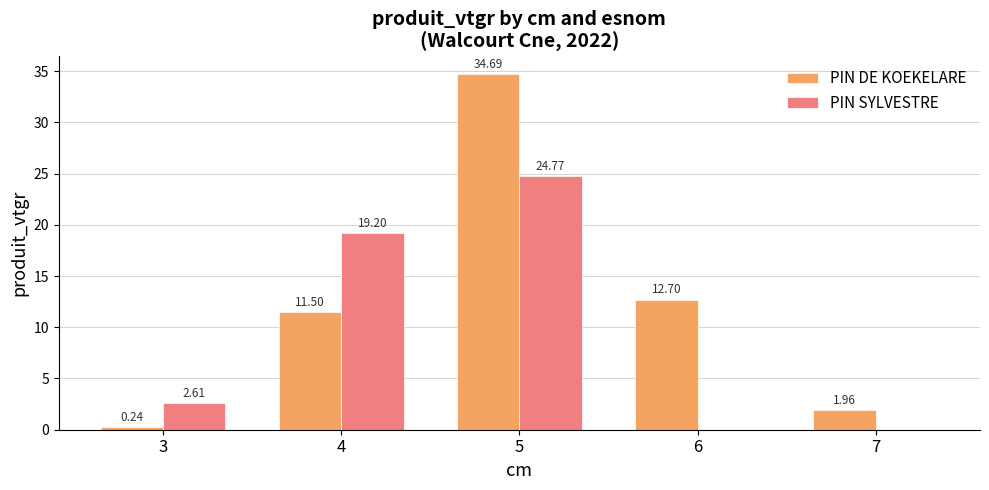

Read the PIN DE KOEKELARE value at 6.

12.7